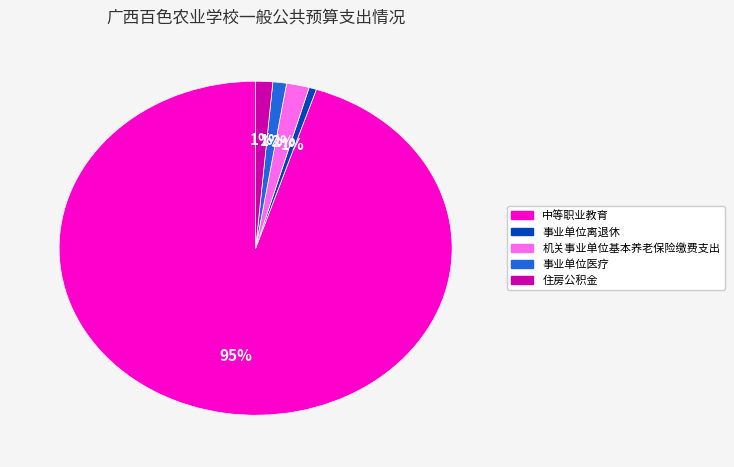

Do 事业单位离退休 and 事业单位医疗 together represent more than half of the pie?

No